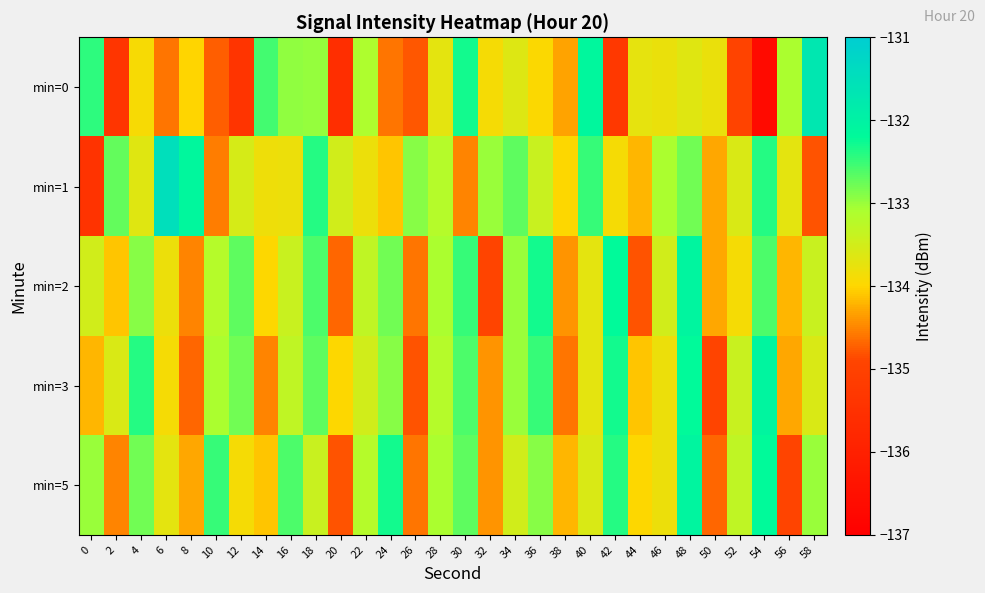

Reading left to right, what are all the values shown in this chart?

min=0: 0=-132.4	2=-135.4	4=-133.9	6=-134.6	8=-134.0	10=-134.7	12=-135.4	14=-132.6	16=-133.0	18=-133.0	20=-135.6	22=-133.1	24=-134.6	26=-134.8	28=-133.7	30=-132.3	32=-133.9	34=-133.6	36=-134.0	38=-134.3	40=-132.1	42=-135.3	44=-133.7	46=-133.8	48=-133.7	50=-133.8	52=-135.0	54=-136.7	56=-133.1	58=-131.7
min=1: 0=-135.4	2=-132.7	4=-133.7	6=-131.5	8=-132.1	10=-134.5	12=-133.6	14=-133.8	16=-133.8	18=-132.4	20=-133.5	22=-133.8	24=-134.1	26=-132.9	28=-133.2	30=-134.5	32=-133.0	34=-132.7	36=-133.4	38=-134.0	40=-132.5	42=-133.9	44=-134.2	46=-133.1	48=-132.8	50=-134.3	52=-133.6	54=-132.4	56=-133.7	58=-134.8
min=2: 0=-133.5	2=-134.1	4=-132.9	6=-133.8	8=-134.5	10=-133.2	12=-132.7	14=-134.0	16=-133.4	18=-132.6	20=-134.7	22=-133.3	24=-132.8	26=-134.6	28=-133.1	30=-132.5	32=-134.9	34=-133.0	36=-132.3	38=-134.4	40=-133.7	42=-132.2	44=-134.8	46=-133.5	48=-132.1	50=-134.3	52=-133.9	54=-132.6	56=-134.2	58=-133.4
min=3: 0=-134.2	2=-133.6	4=-132.4	6=-133.9	8=-134.7	10=-133.1	12=-132.8	14=-134.5	16=-133.3	18=-132.7	20=-134.0	22=-133.5	24=-132.9	26=-134.8	28=-133.2	30=-132.6	32=-134.4	34=-133.0	36=-132.5	38=-134.6	40=-133.7	42=-132.3	44=-134.1	46=-133.8	48=-132.2	50=-134.9	52=-133.4	54=-132.1	56=-134.3	58=-133.6
min=5: 0=-133.0	2=-134.5	4=-132.8	6=-133.7	8=-134.3	10=-132.5	12=-133.9	14=-134.1	16=-132.6	18=-133.4	20=-134.8	22=-133.2	24=-132.3	26=-134.6	28=-133.1	30=-132.7	32=-134.4	34=-133.5	36=-132.9	38=-134.2	40=-133.6	42=-132.4	44=-134.0	46=-133.8	48=-132.1	50=-134.7	52=-133.3	54=-132.2	56=-134.9	58=-133.0